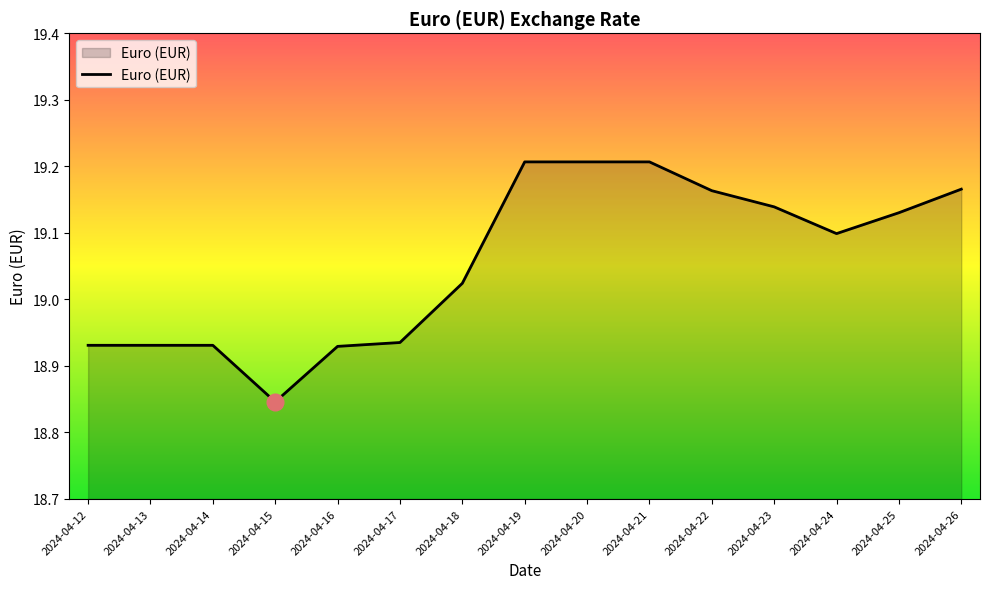

At which category does the chart reach its minimum across all series?

2024-04-15